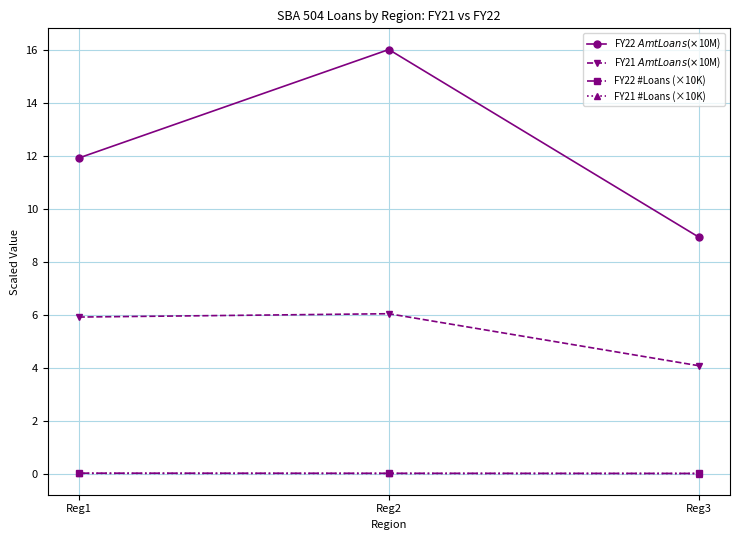

What are all the series names shown in the legend?

FY22 $Amt Loans (×$10M), FY21 $Amt Loans (×$10M), FY22 #Loans (×10K), FY21 #Loans (×10K)